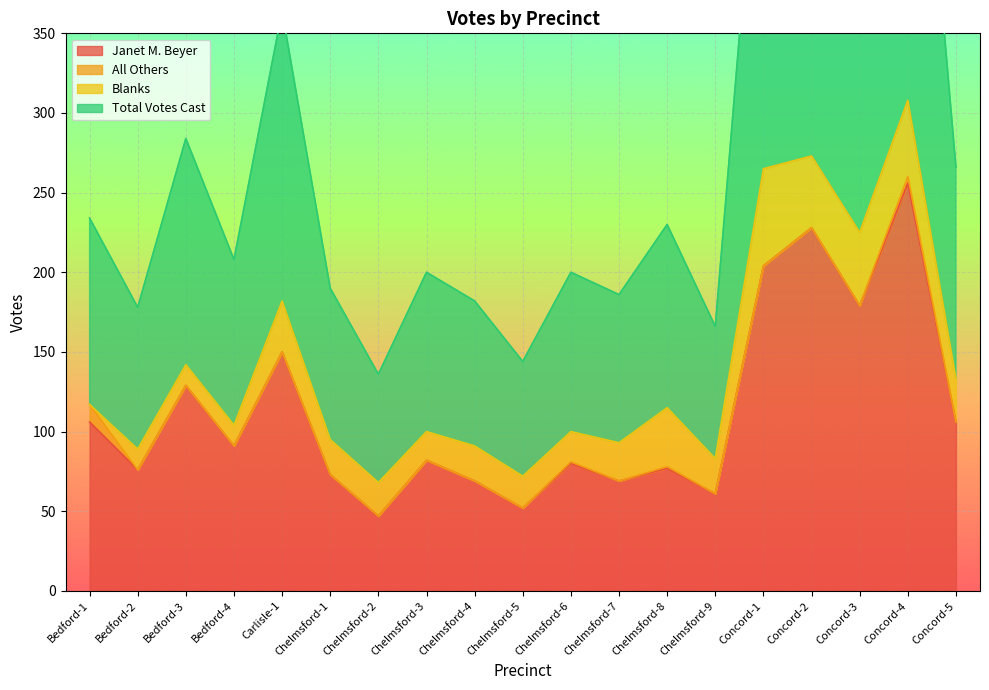

The value of Janet M. Beyer at Chelmsford-3 is 82. True or false?

True